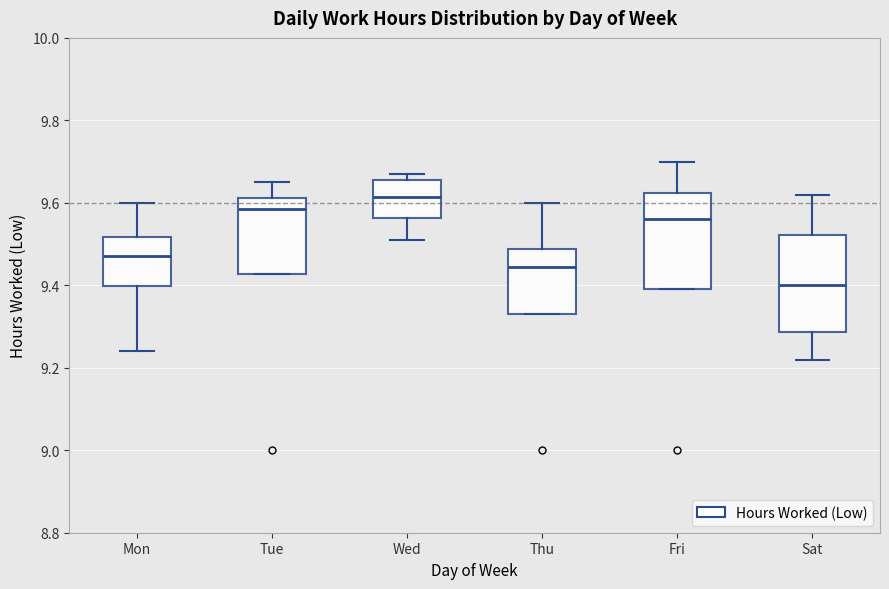

Reading left to right, transcribe this box plot: for each box, give where its median line is, the range the box spans, and where its two whiskers end, as read against the y-axis. The values are not printed on the chart, so give them approximately, as read against the axis.

Mon: median 9.48, box 9.40 to 9.52, whiskers 9.24 to 9.60
Tue: median 9.58, box 9.42 to 9.62, whiskers 9.42 to 9.66
Wed: median 9.62, box 9.56 to 9.66, whiskers 9.52 to 9.68
Thu: median 9.44, box 9.34 to 9.48, whiskers 9.34 to 9.60
Fri: median 9.56, box 9.40 to 9.62, whiskers 9.40 to 9.70
Sat: median 9.40, box 9.28 to 9.52, whiskers 9.22 to 9.62